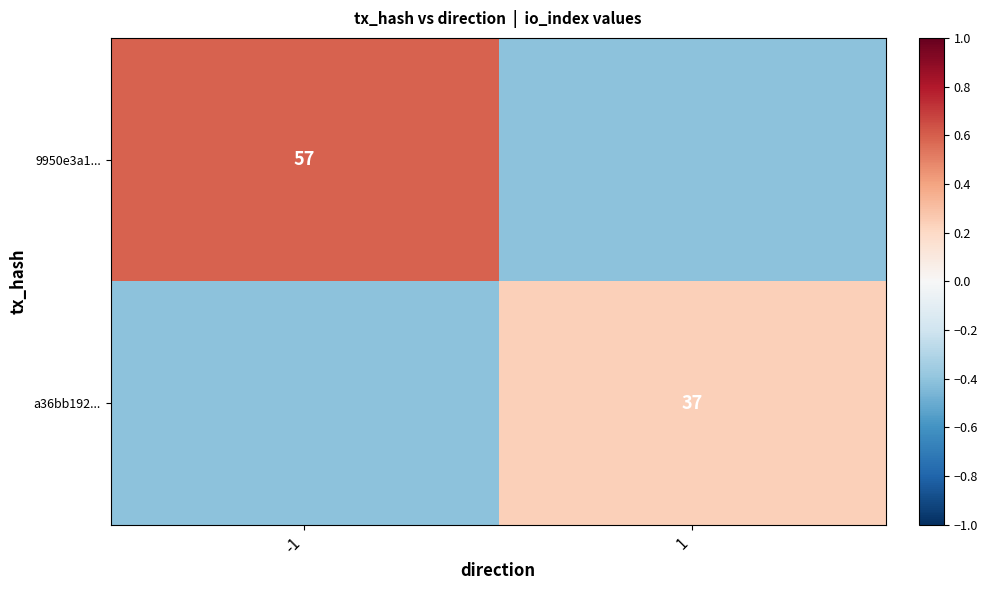

What is the total value across all series at -1?

0.2